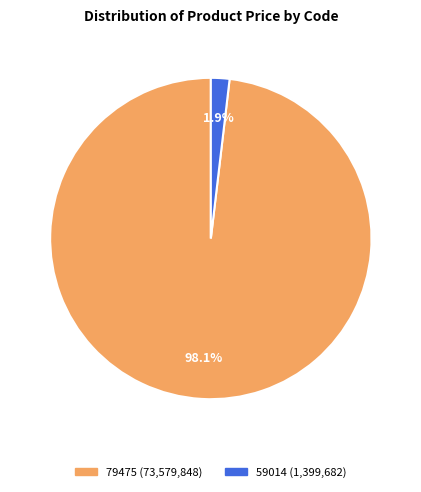

Is there a majority slice in this chart?

Yes